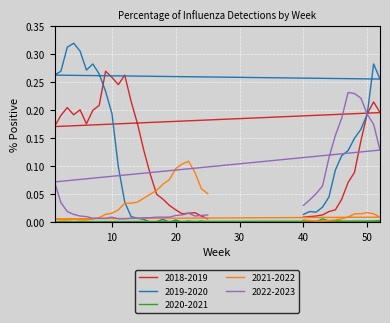

At which category is the sum across all series the highest?

51